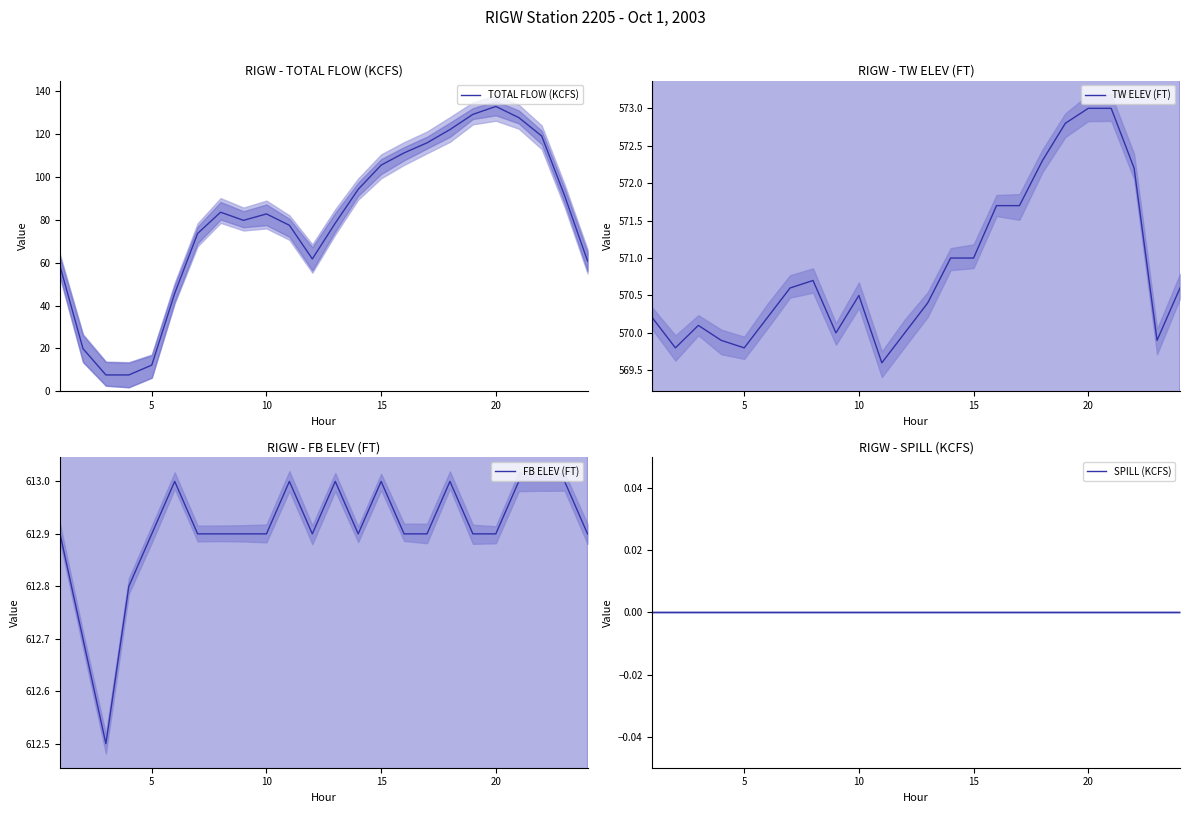

The TOTAL FLOW (KCFS) series shows 12.2 at 5. True or false?

True